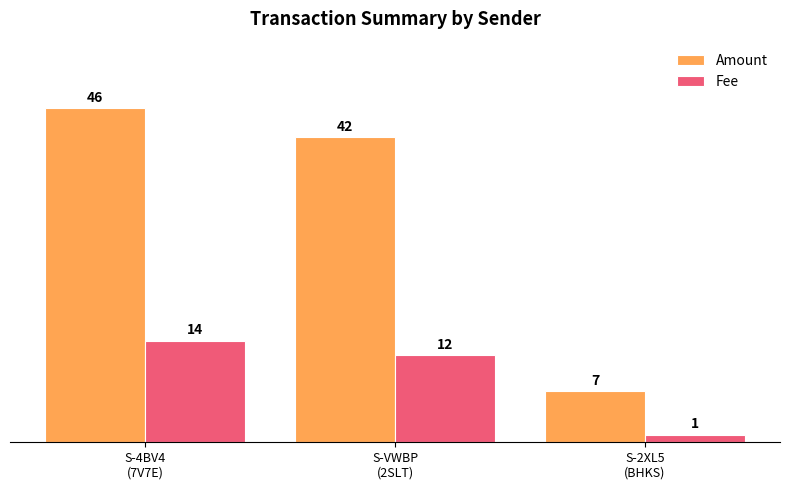

At S-VWBP
(2SLT), list the series in order from smallest to largest.

Fee, Amount